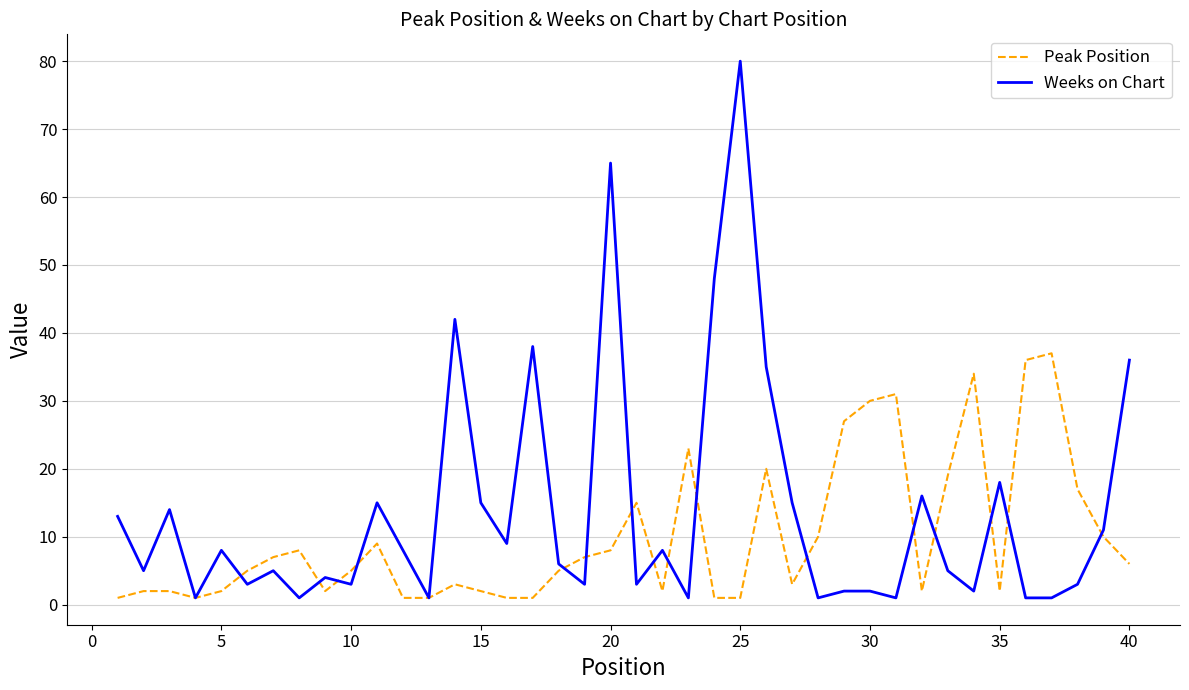

Which series has the widest spread of values?

Weeks on Chart